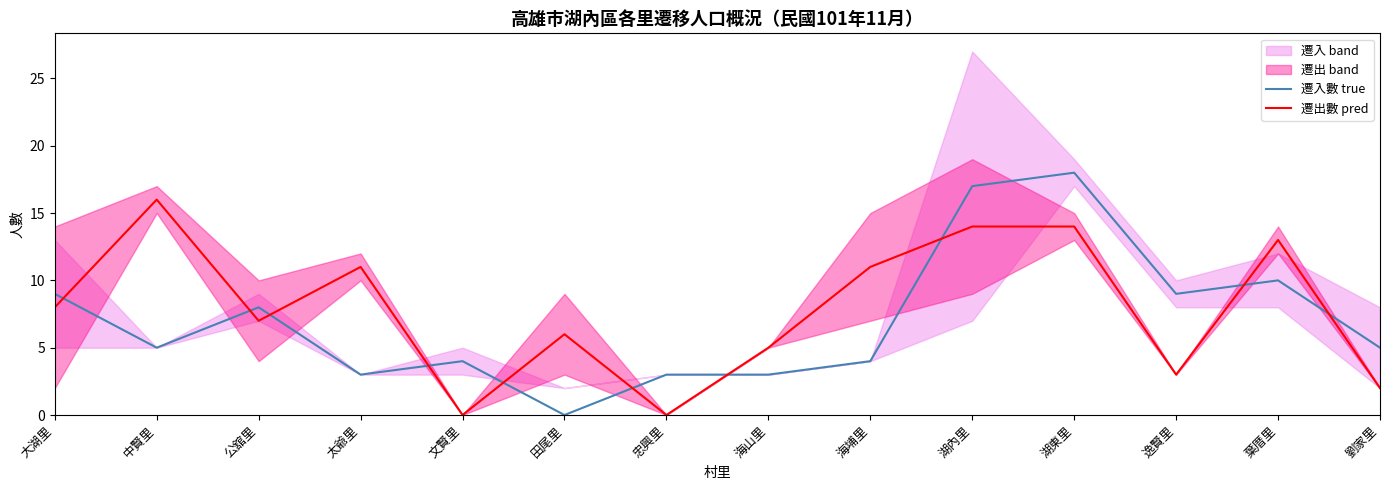

True or false: 遷出數 pred has more than 1 points higher than both neighbors.

True